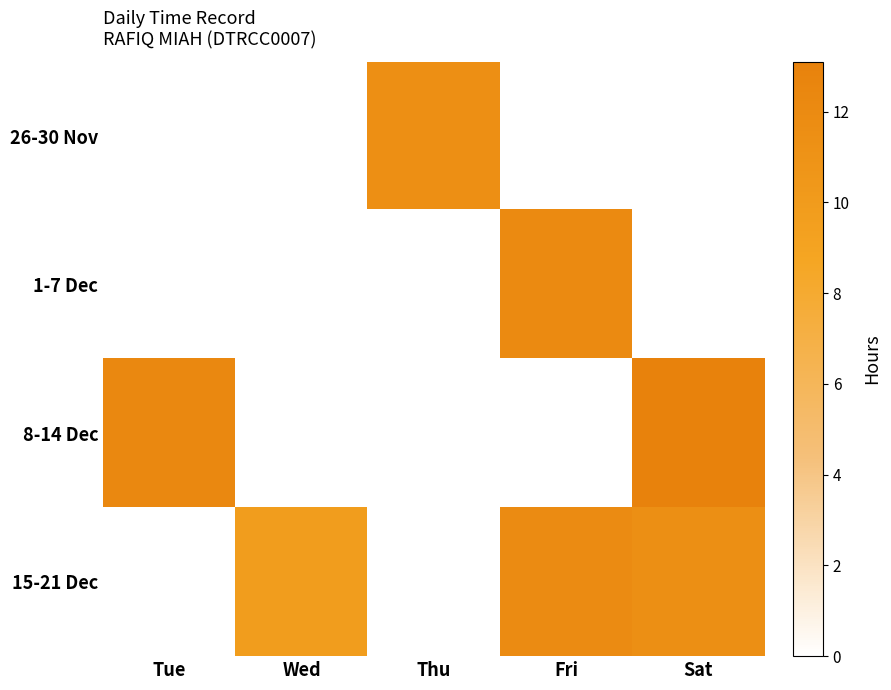

How many categories are shown in the chart?

5